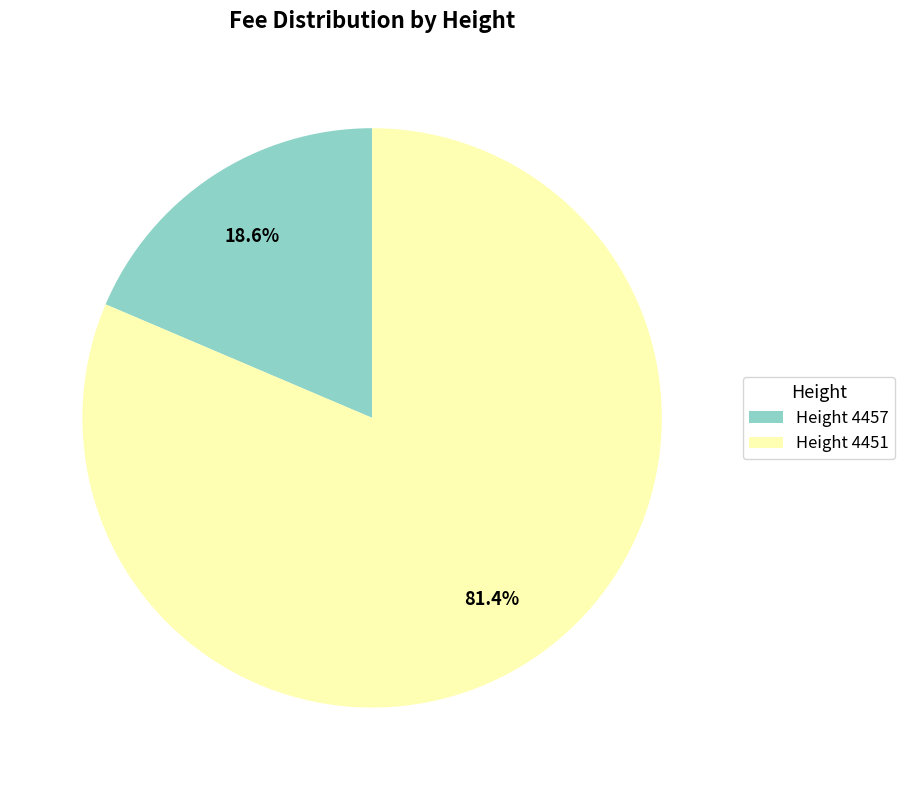

Rank the categories by value from highest to lowest.

Height 4451, Height 4457